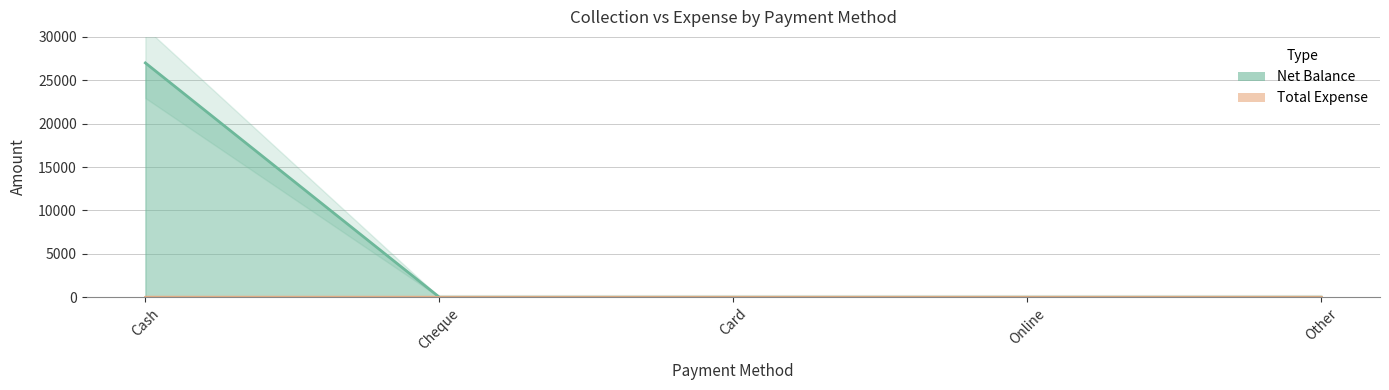

True or false: the data shows 0 at Other.

True